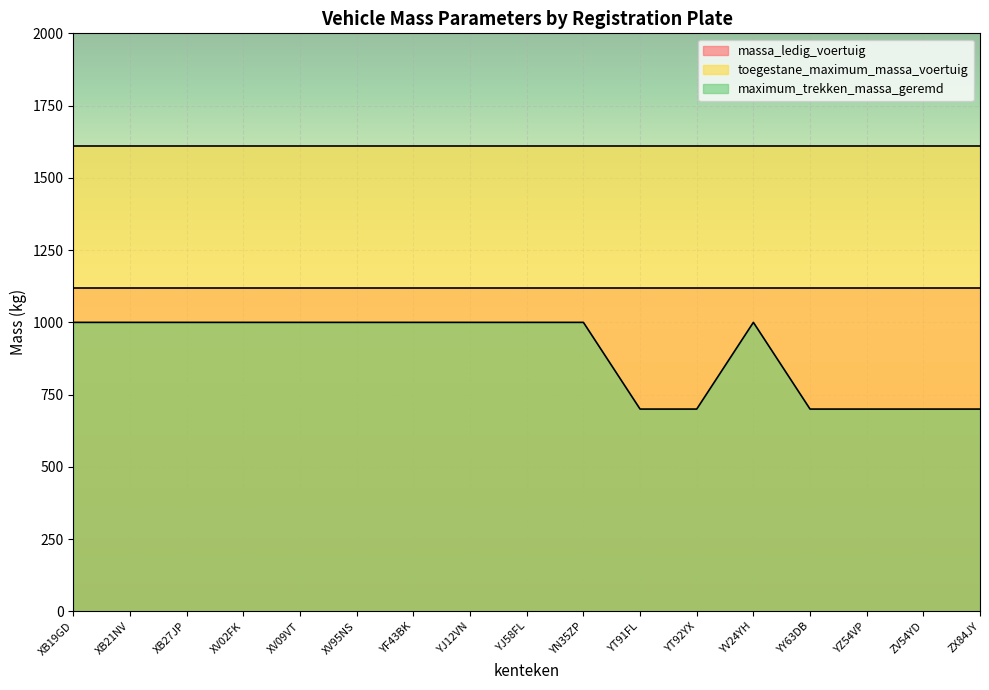

Reading left to right, what are all the values shown in this chart?

massa_ledig_voertuig: XB19GD=1120	XB21NV=1120	XB27JP=1120	XV02FK=1120	XV09VT=1120	XV95NS=1120	YF43BK=1120	YJ12VN=1120	YJ58FL=1120	YN35ZP=1120	YT91FL=1120	YT92YX=1120	YV24YH=1120	YY63DB=1120	YZ54VP=1120	ZV54YD=1120	ZX84JY=1120
toegestane_maximum_massa_voertuig: XB19GD=1610	XB21NV=1610	XB27JP=1610	XV02FK=1610	XV09VT=1610	XV95NS=1610	YF43BK=1610	YJ12VN=1610	YJ58FL=1610	YN35ZP=1610	YT91FL=1610	YT92YX=1610	YV24YH=1610	YY63DB=1610	YZ54VP=1610	ZV54YD=1610	ZX84JY=1610
maximum_trekken_massa_geremd: XB19GD=1000	XB21NV=1000	XB27JP=1000	XV02FK=1000	XV09VT=1000	XV95NS=1000	YF43BK=1000	YJ12VN=1000	YJ58FL=1000	YN35ZP=1000	YT91FL=700	YT92YX=700	YV24YH=1000	YY63DB=700	YZ54VP=700	ZV54YD=700	ZX84JY=700